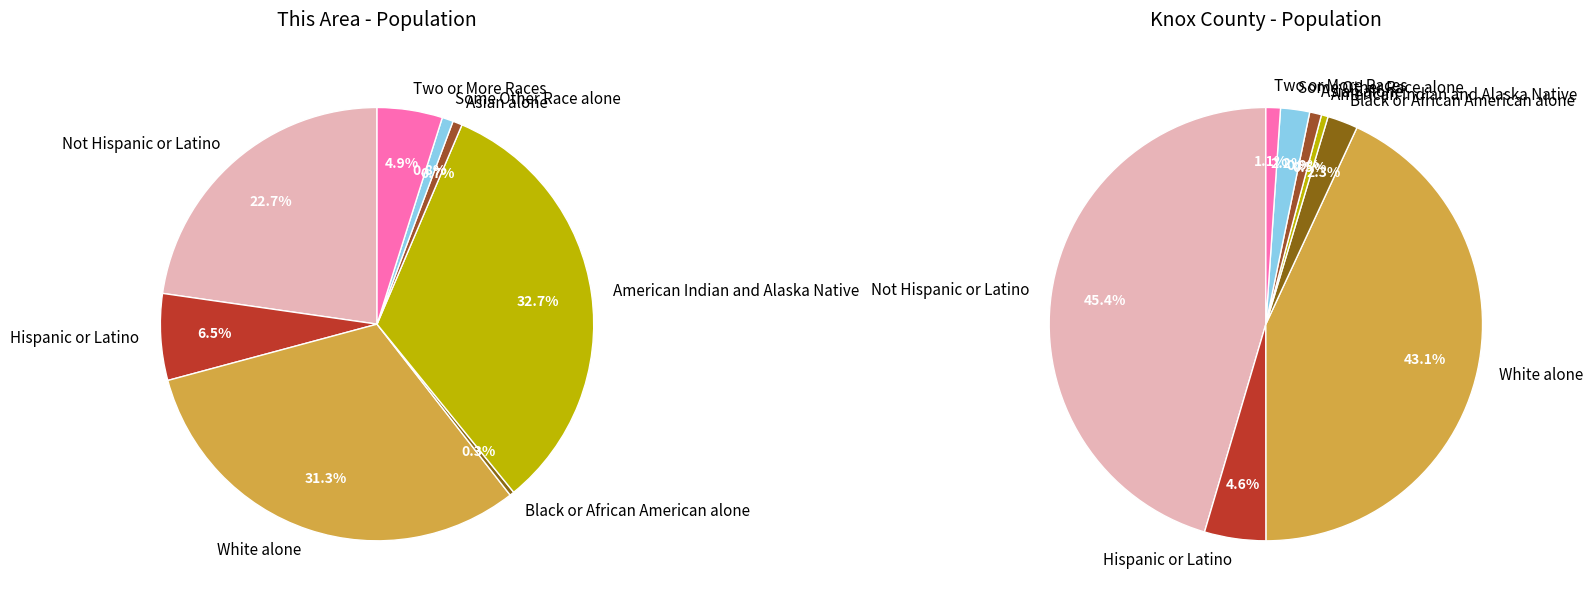

What is the difference between the highest and lowest values at 7?

39393